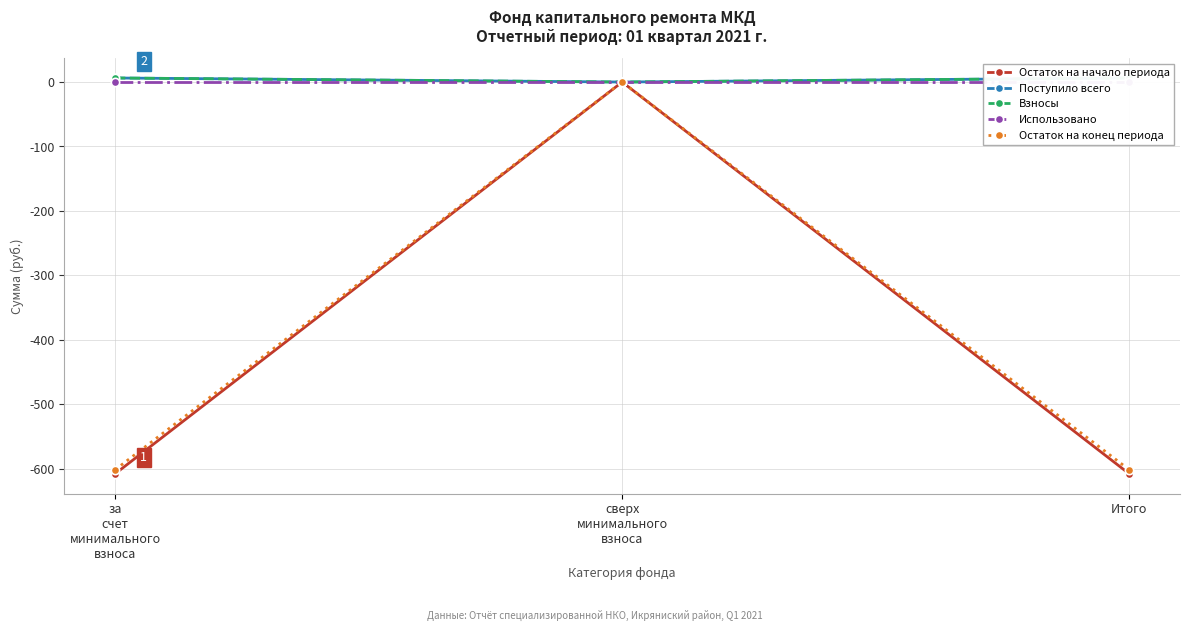

Which series has the widest spread of values?

Остаток на начало периода